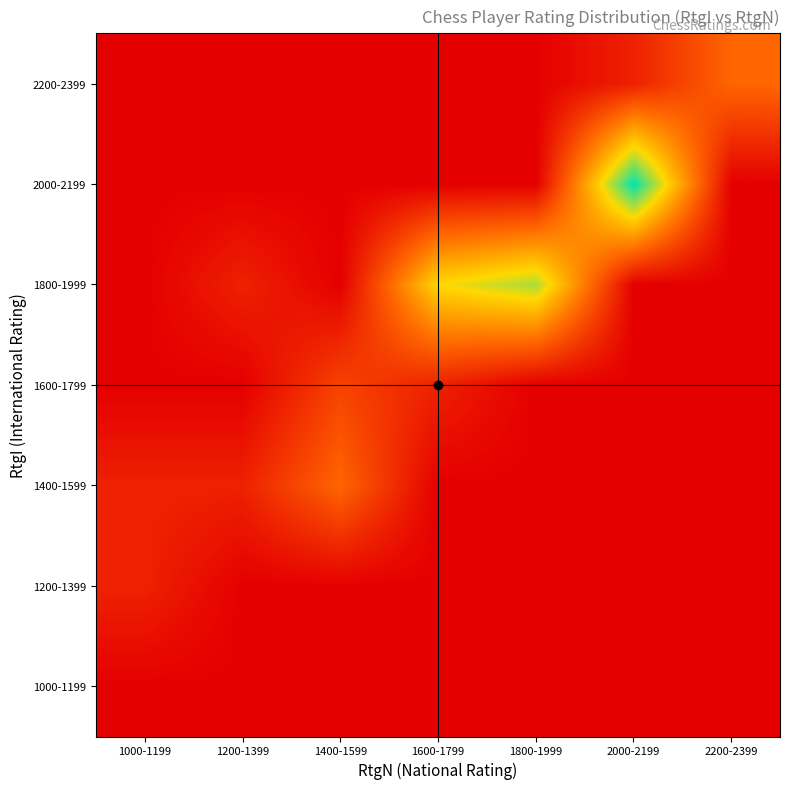

Which series has the widest spread of values?

2000-2199